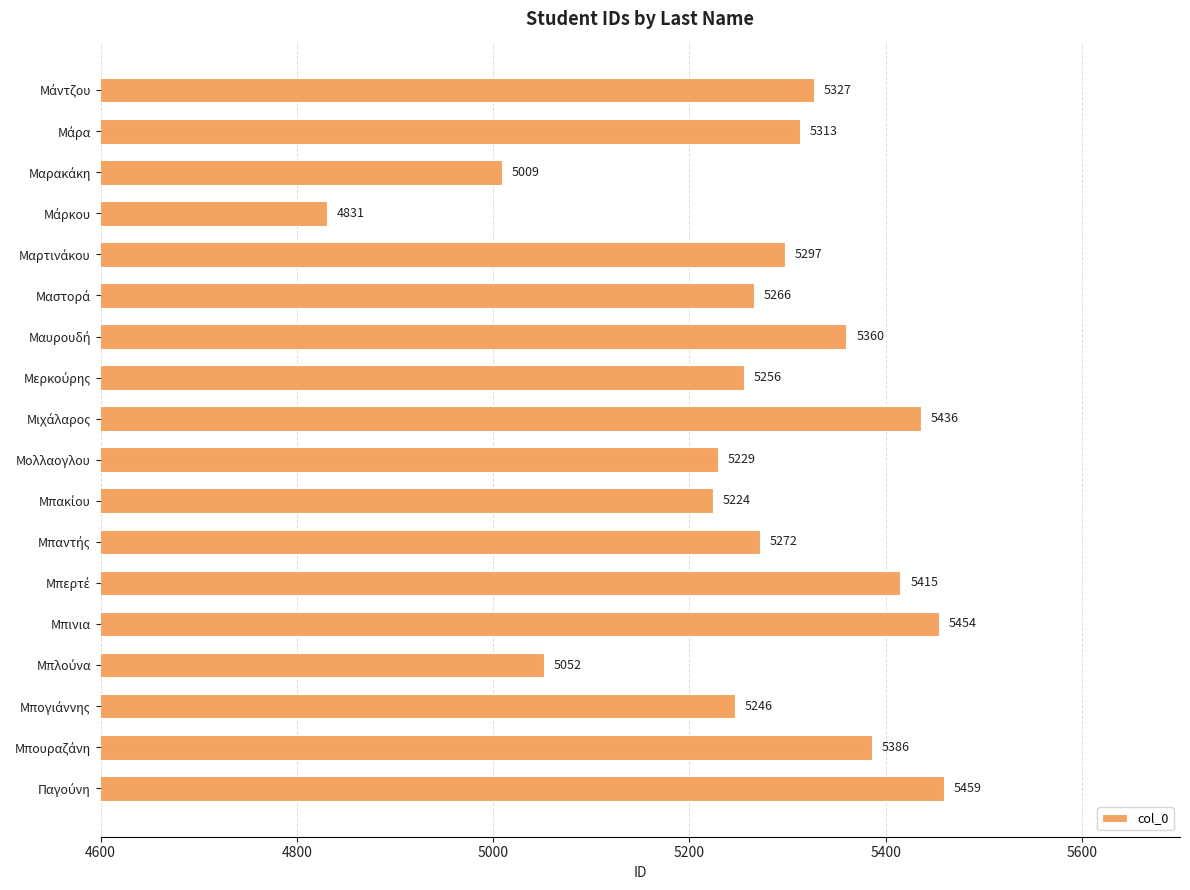

What is the sum of all values?

94832